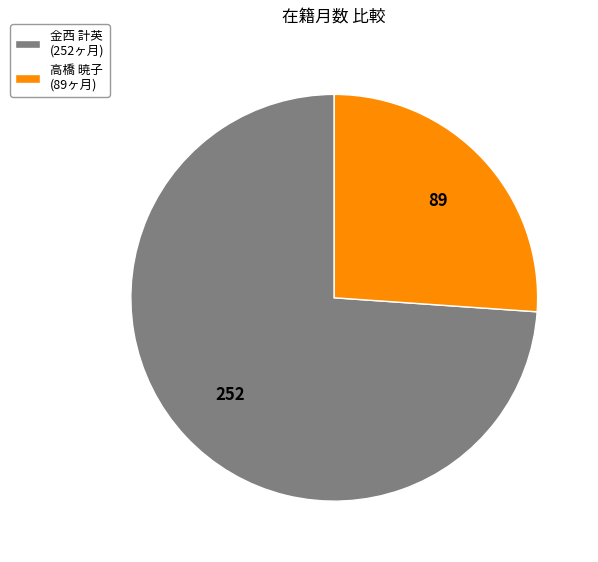

Approximately how many times larger is the value at 高橋 暁子 (89ヶ月) compared to 金西 計英 (252ヶ月)?

0.4